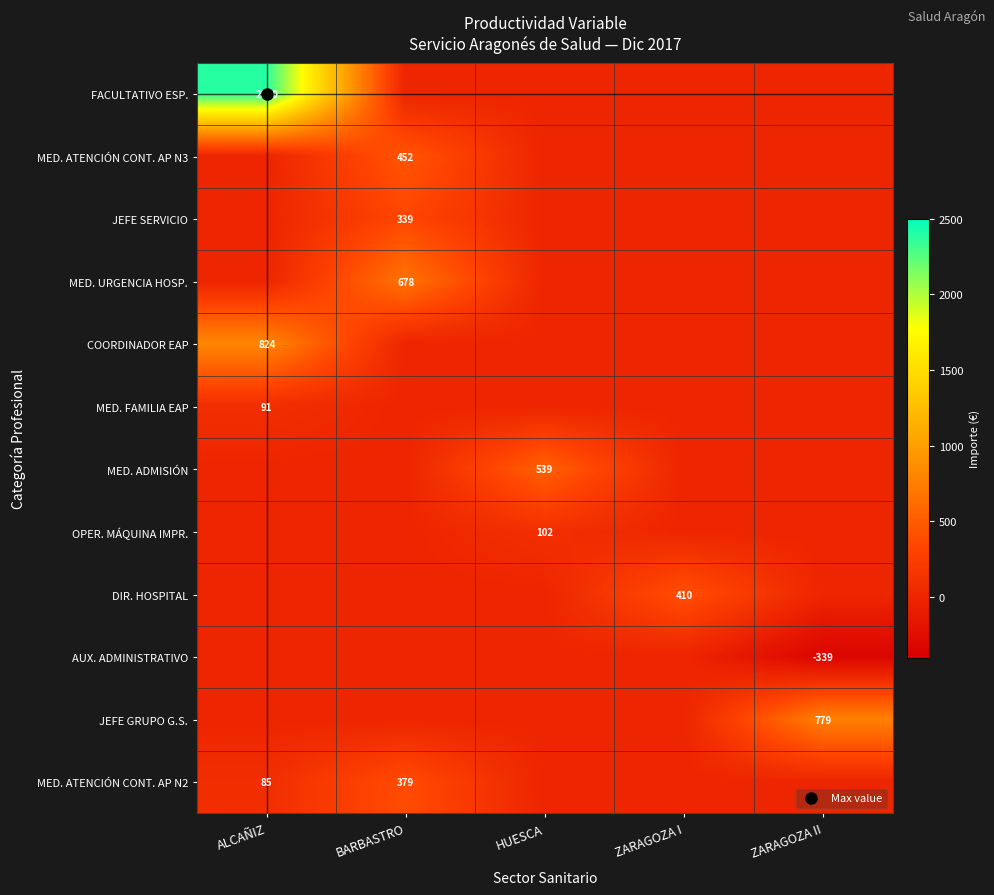

Is it true that JEFE GRUPO G.S. equals 0.0 at ZARAGOZA I?

True